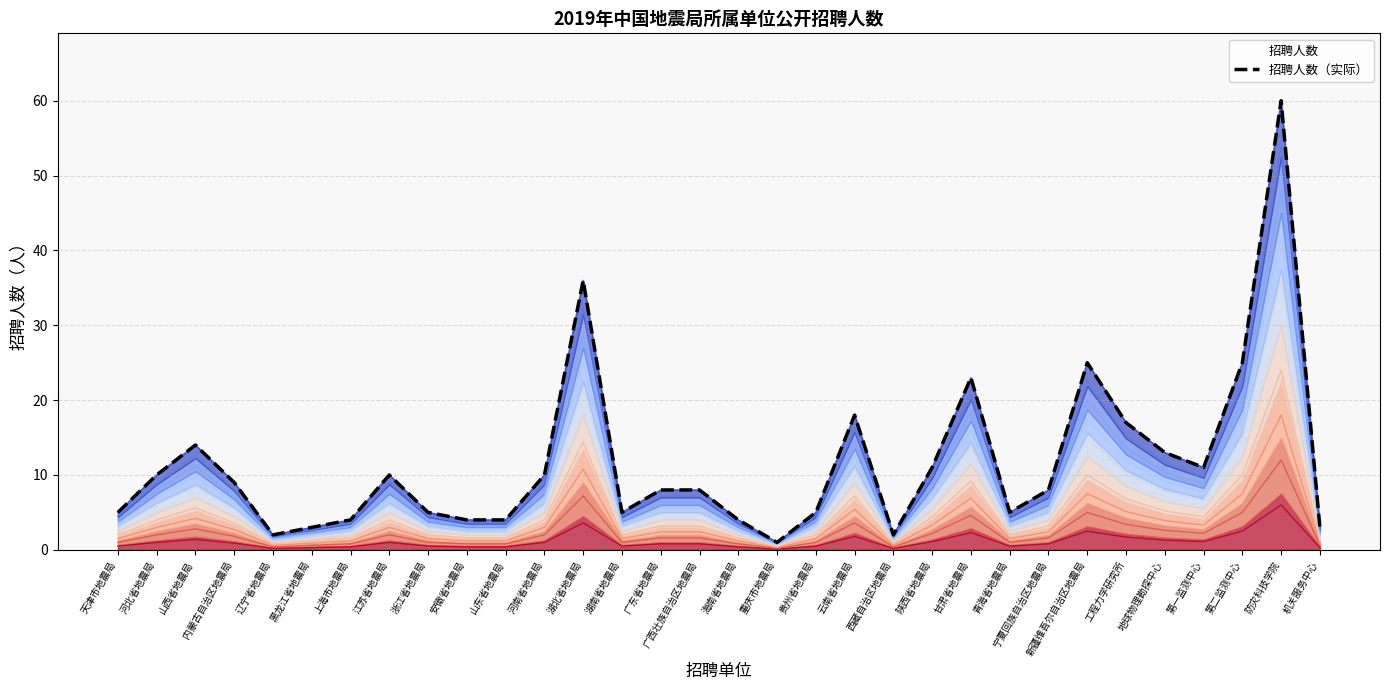

How many interior local valleys does the 招聘人数（实际） series have?

6